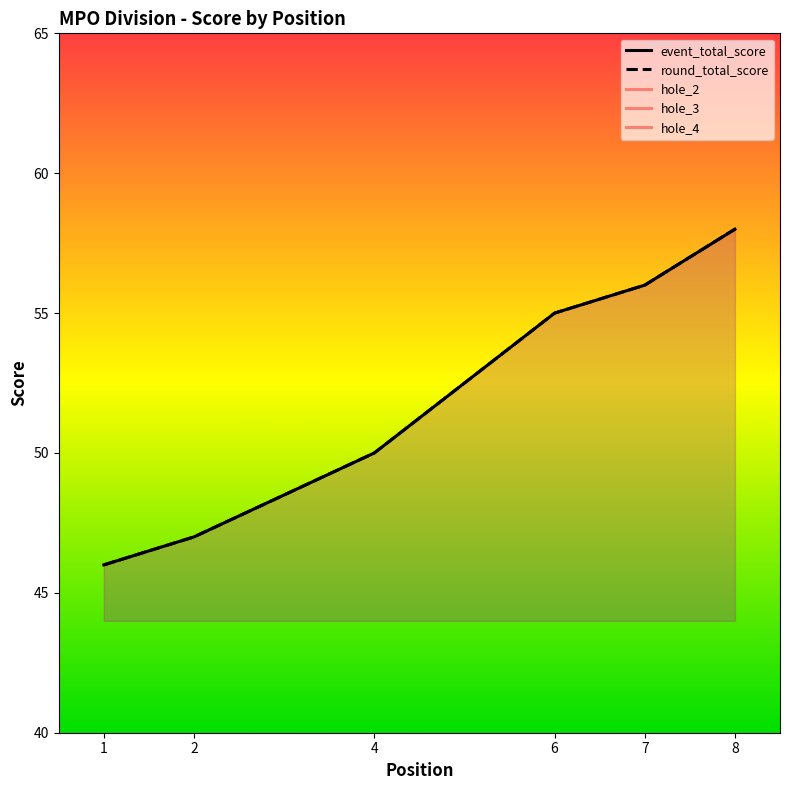

How many distinct data groups are displayed?

5